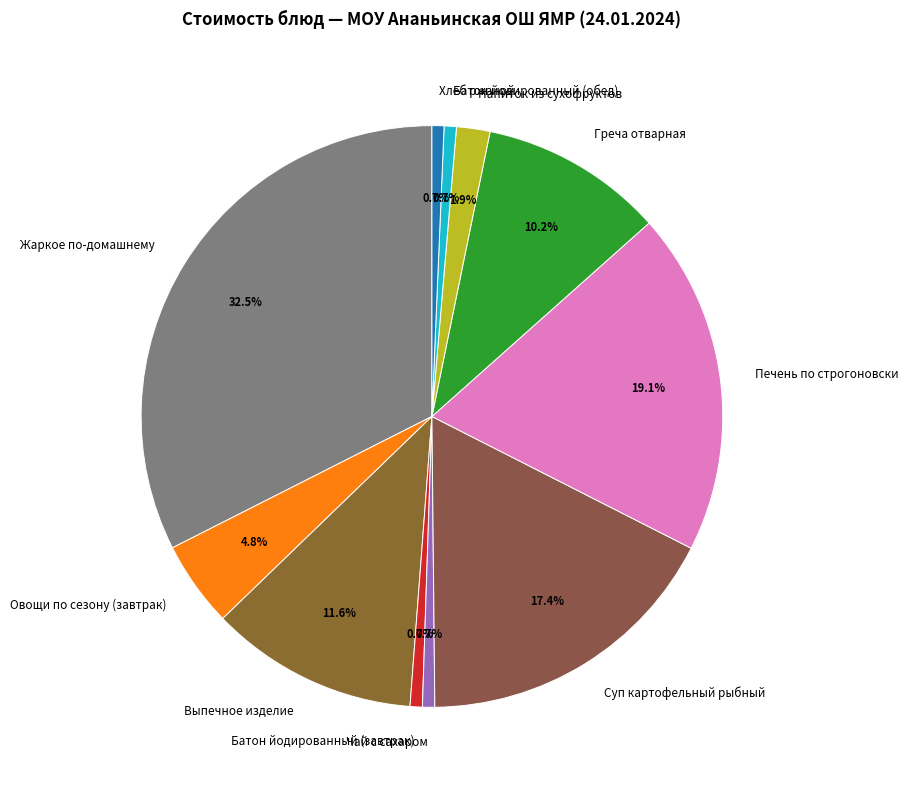

How many segments does this pie chart have?

11